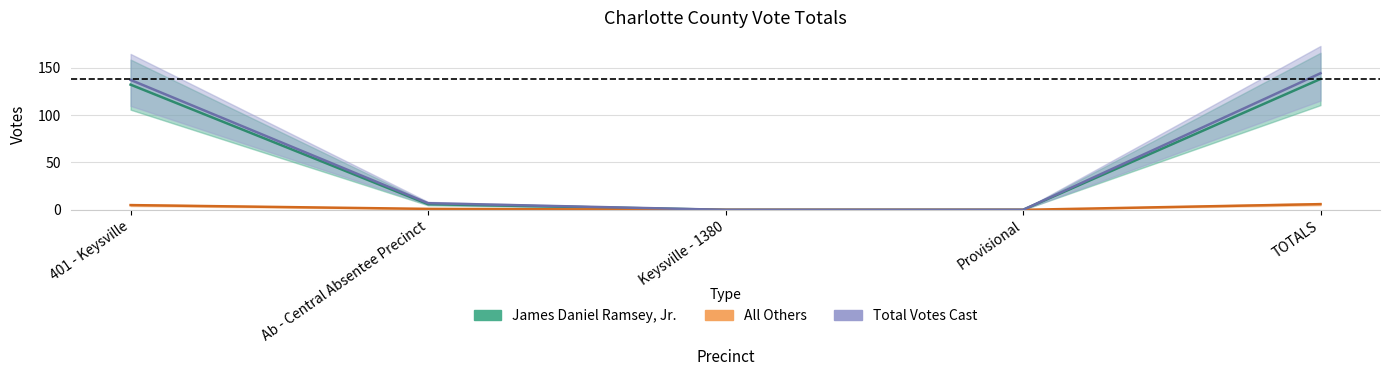

True or false: James Daniel Ramsey, Jr. and Total Votes Cast intersect in this chart.

False